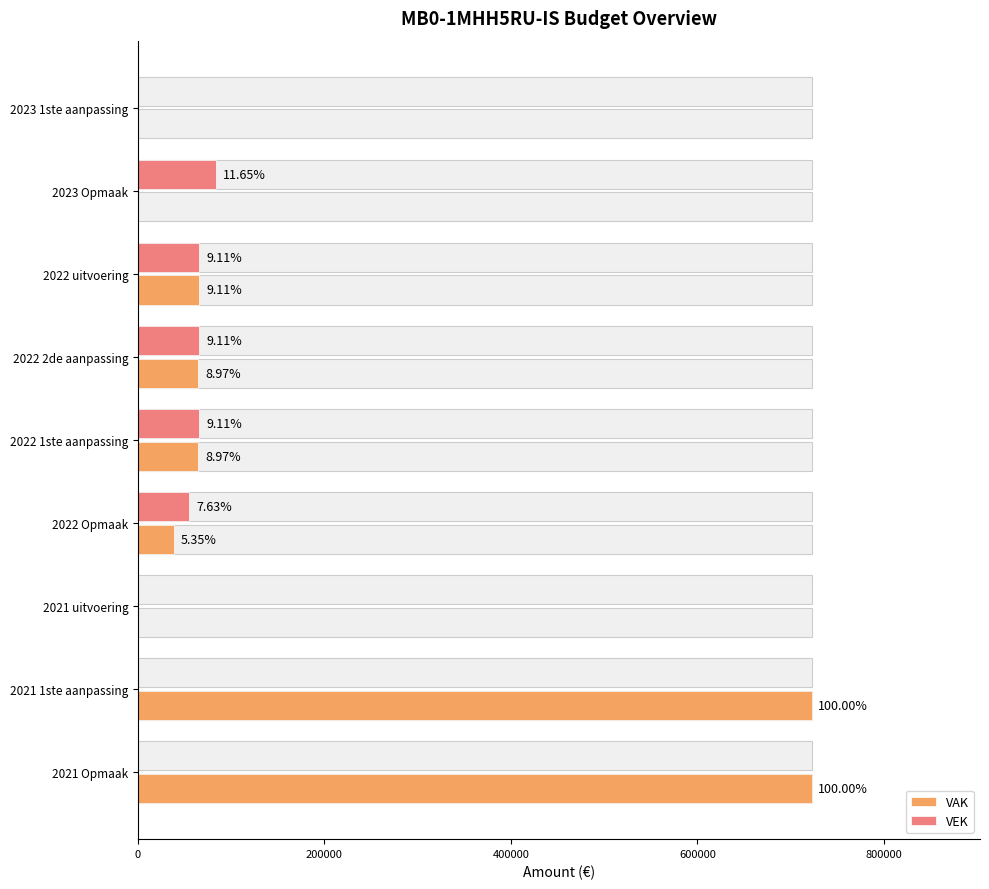

List the series in order of their overall mean, lowest first.

VEK, VAK